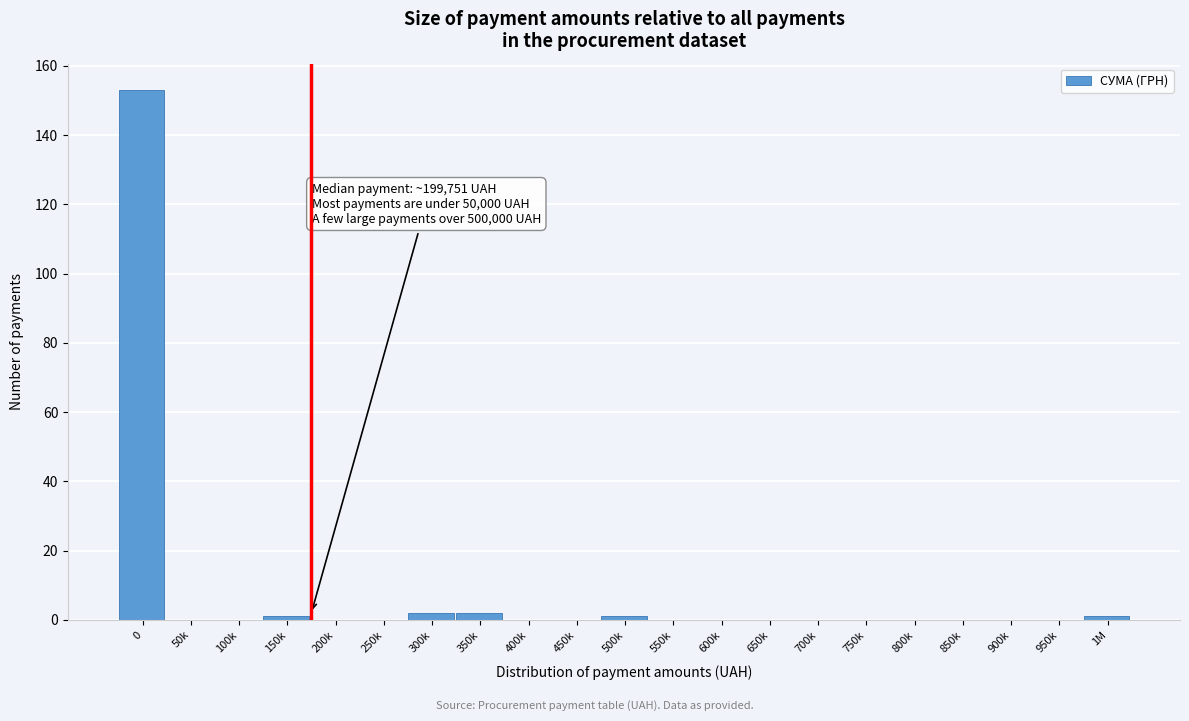

Reading left to right, transcribe all the data shown in this chart.

0=153	50k=0	100k=0	150k=1	200k=0	250k=0	300k=2	350k=2	400k=0	450k=0	500k=1	550k=0	600k=0	650k=0	700k=0	750k=0	800k=0	850k=0	900k=0	950k=0	1M=1